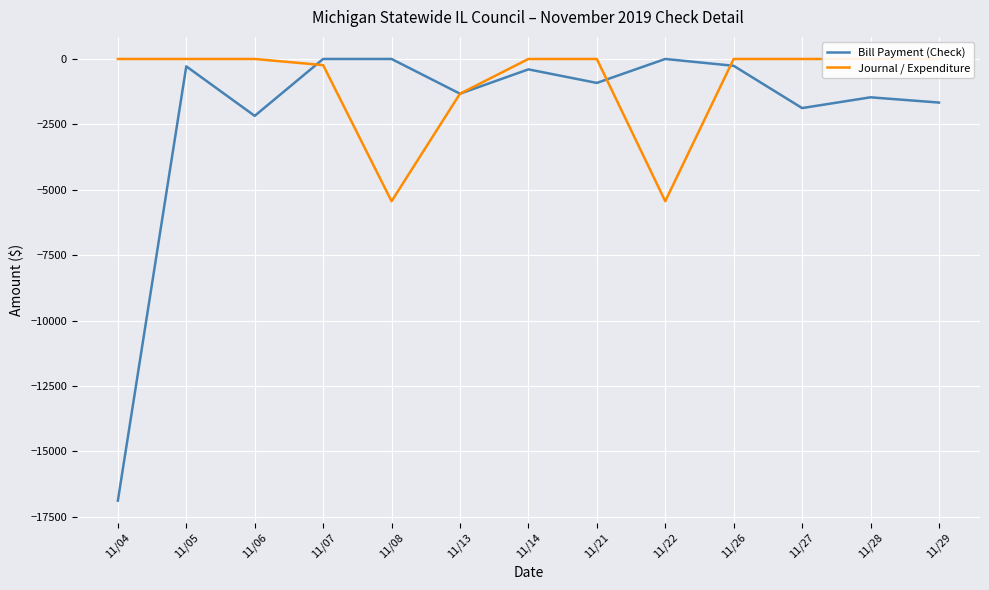

Which series ends up on top after the final intersection of Journal / Expenditure and Bill Payment (Check)?

Journal / Expenditure